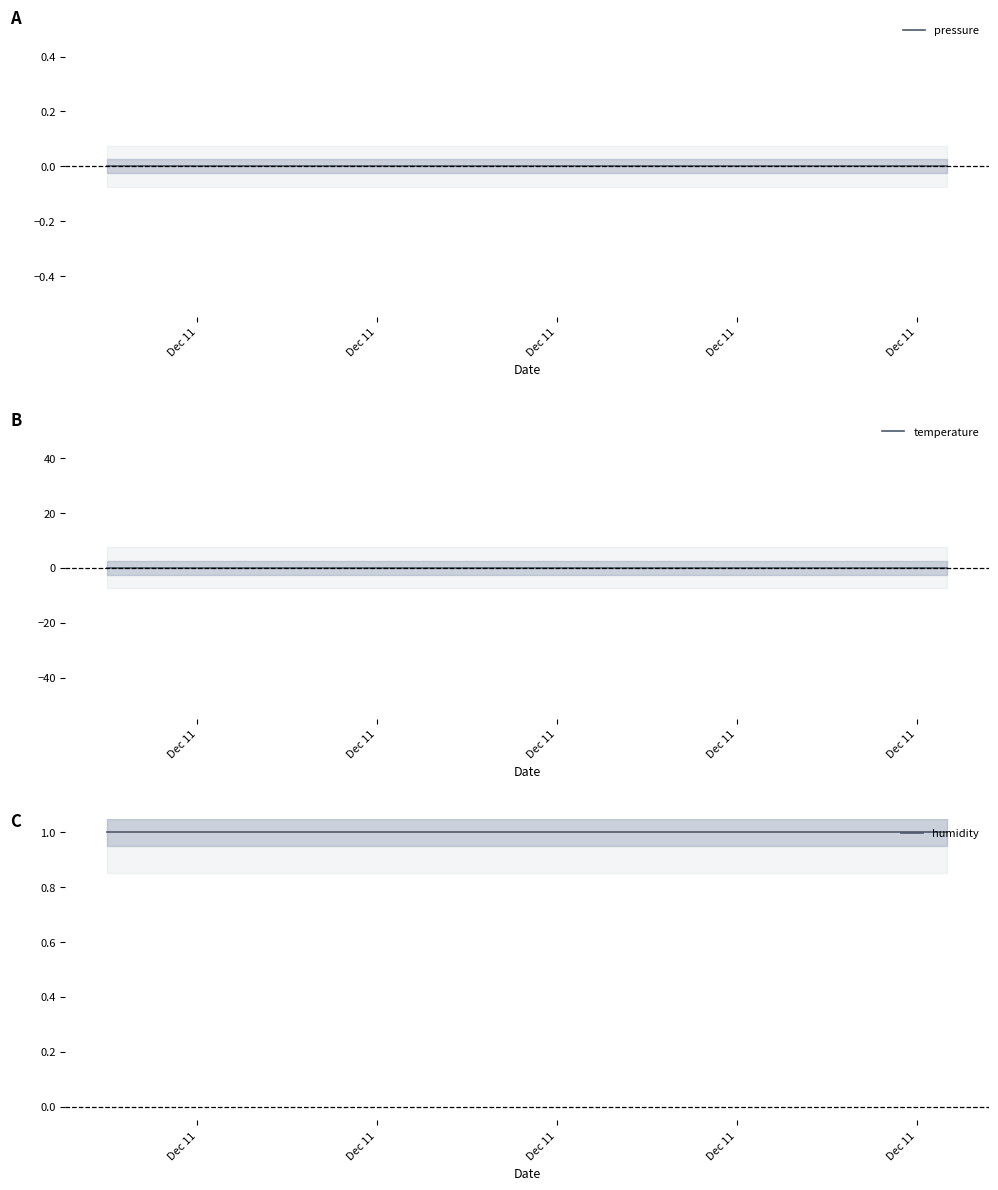

True or false: humidity and temperature cross at least once.

False